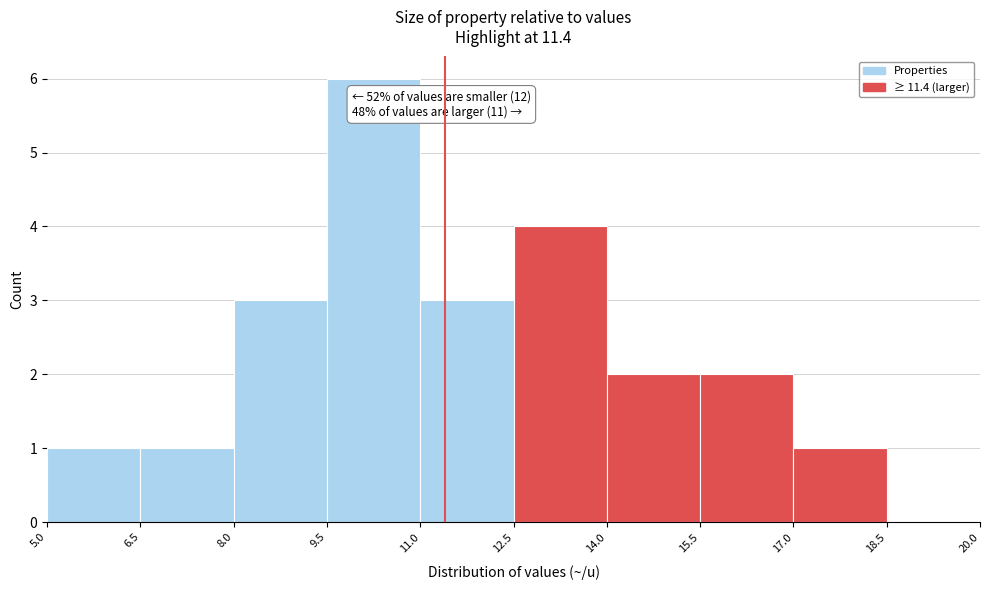

Over which range of the x-axis is the bar tallest?

9.5 to 11.0